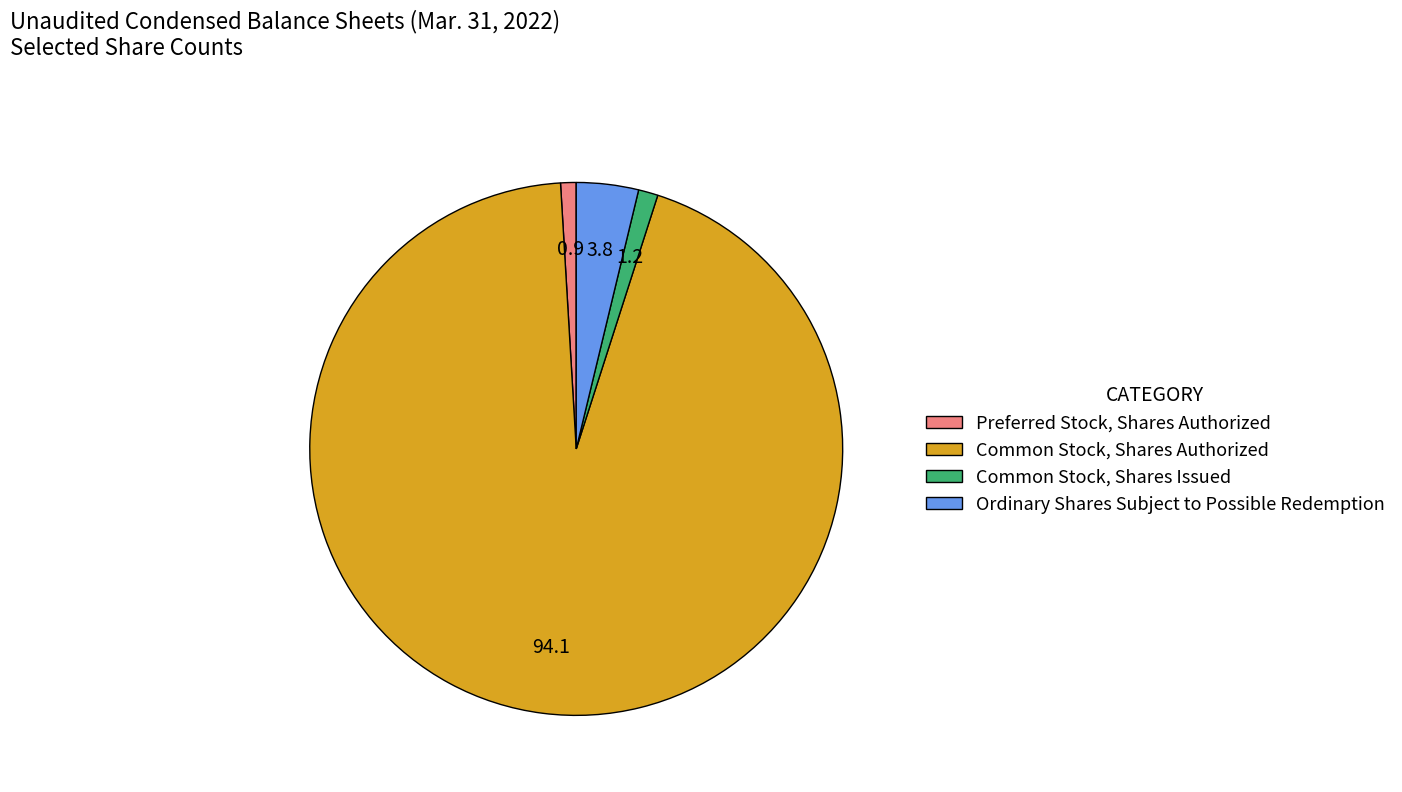

The Common Stock, Shares Authorized slice represents 94% of the pie. True or false?

True